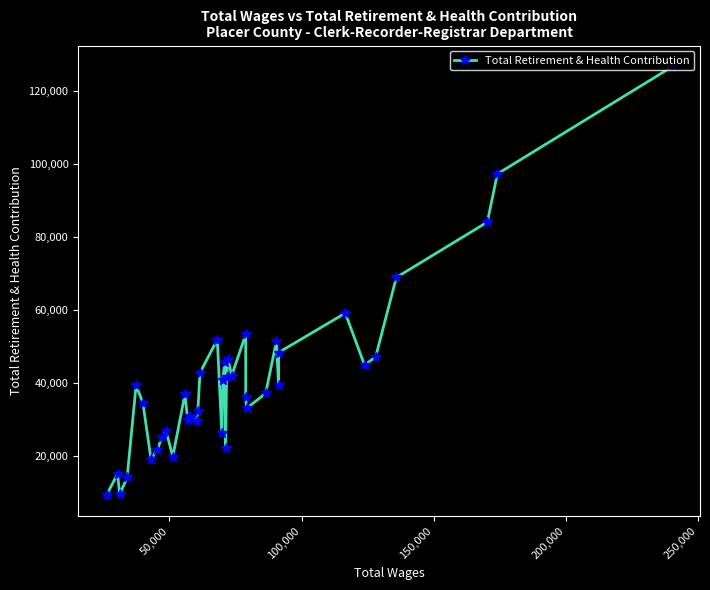

How many data points does each series have?

40